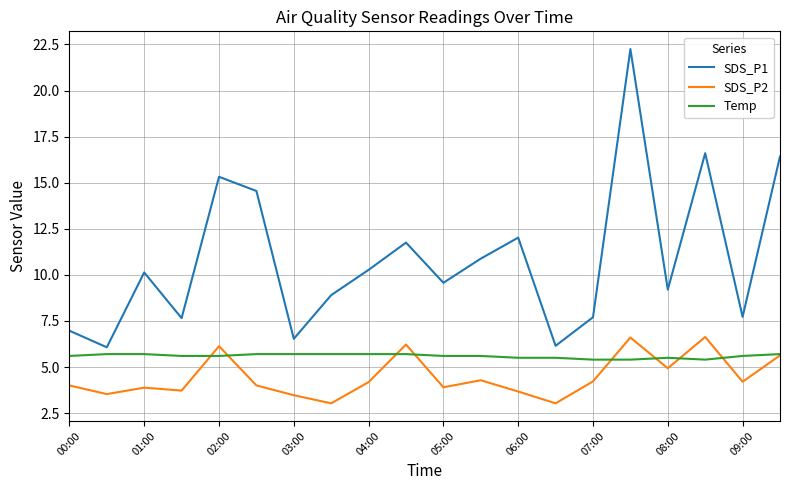

True or false: Temp and SDS_P1 cross at least once.

False